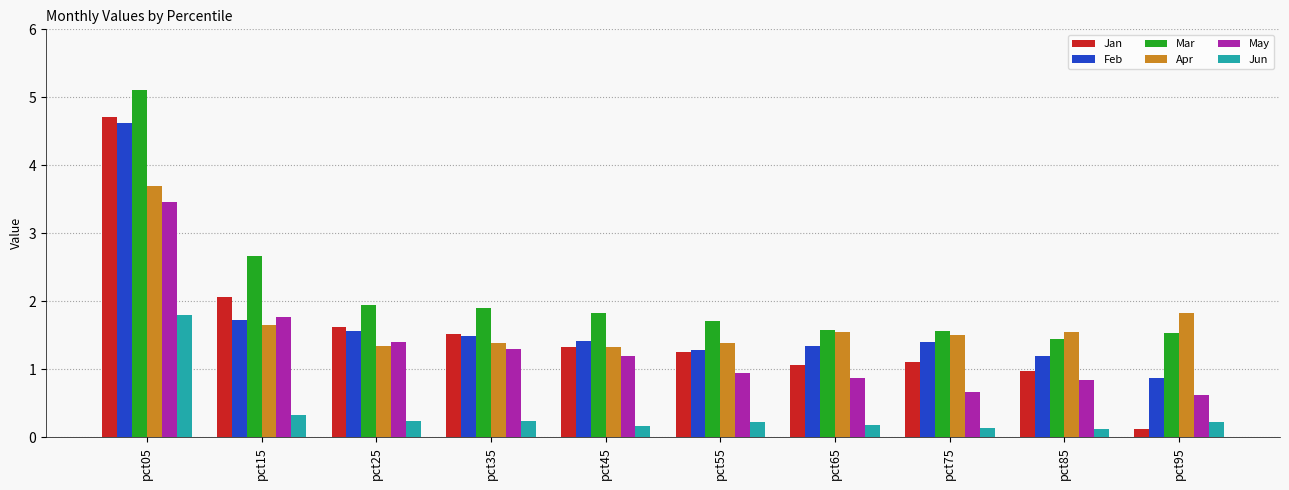

True or false: Feb has a value of 1.2 at pct85.

True